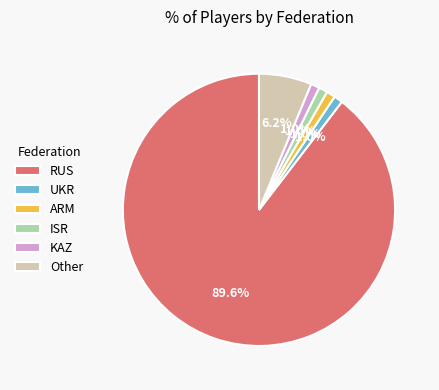

Which slice is the largest?

RUS